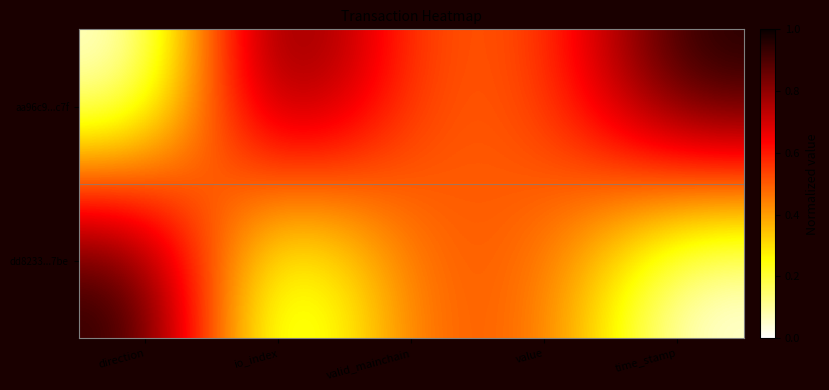

What is the maximum value for aa96c9...c7f?

1.0